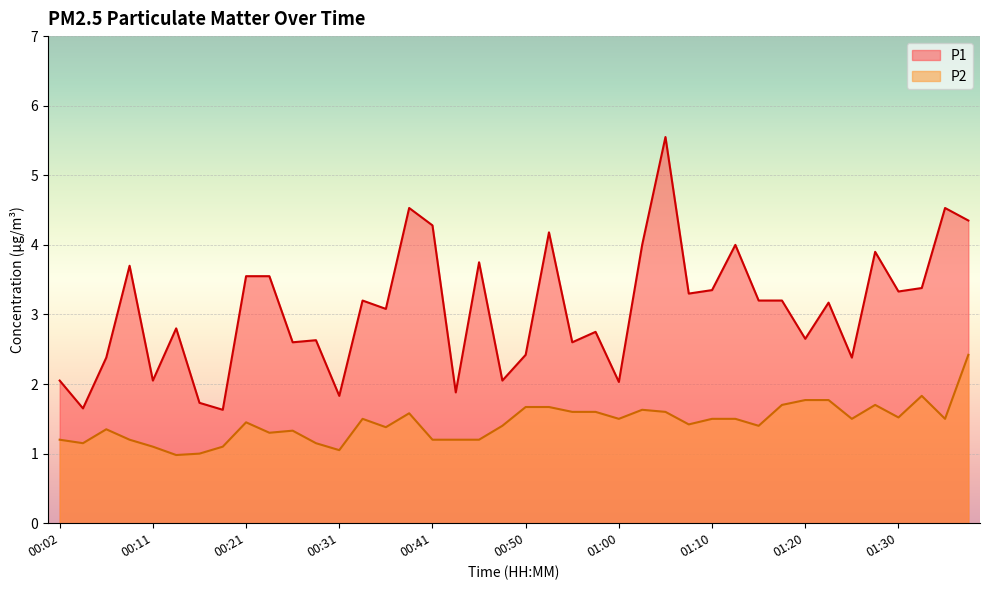

What is the difference between the second highest and minimum values in the P1 series?

2.9